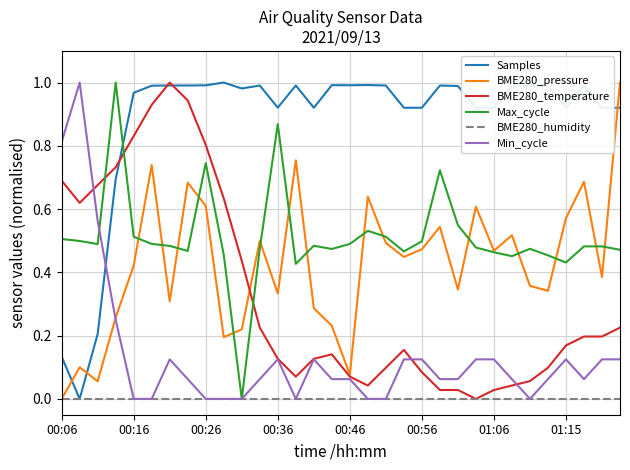

Which series ends up on top after the final intersection of Min_cycle and Samples?

Samples